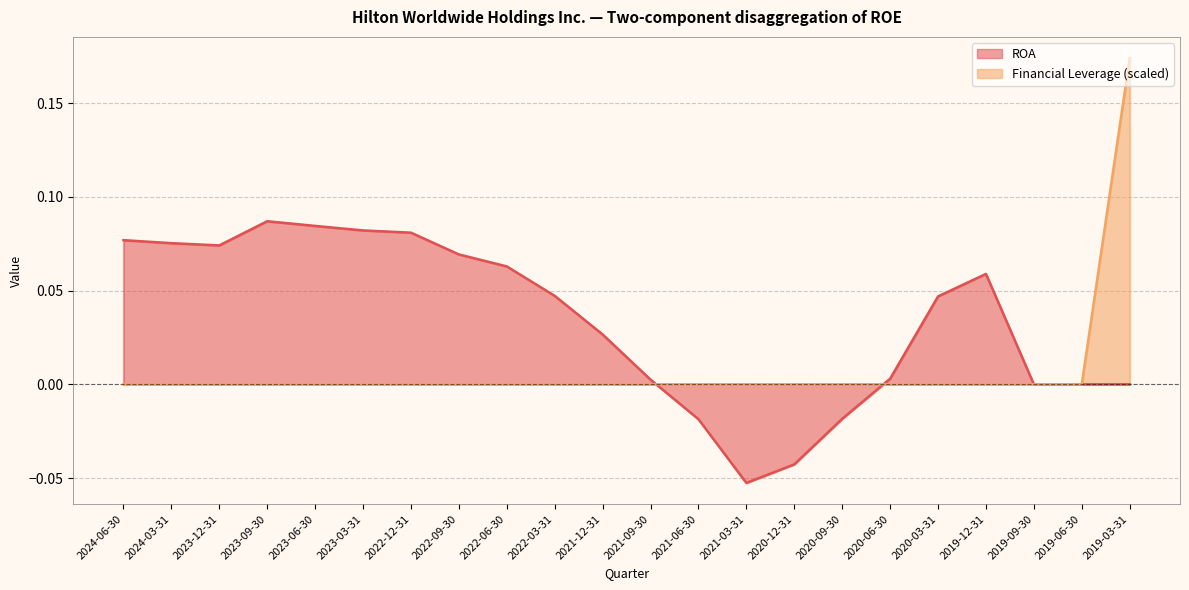

What is the label of the 6th point from the left?

2023-03-31